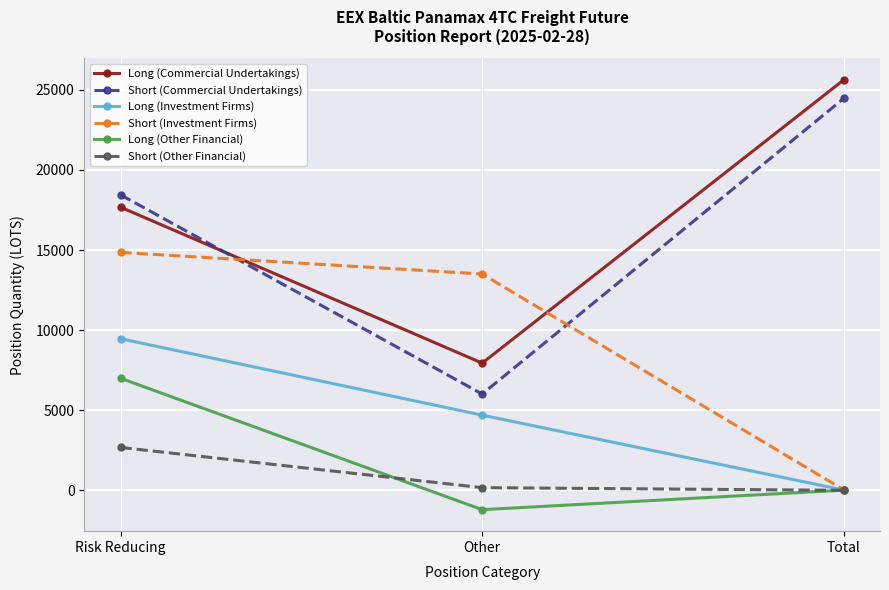

What is the highest value of the Short (Commercial Undertakings) series?

24465.3